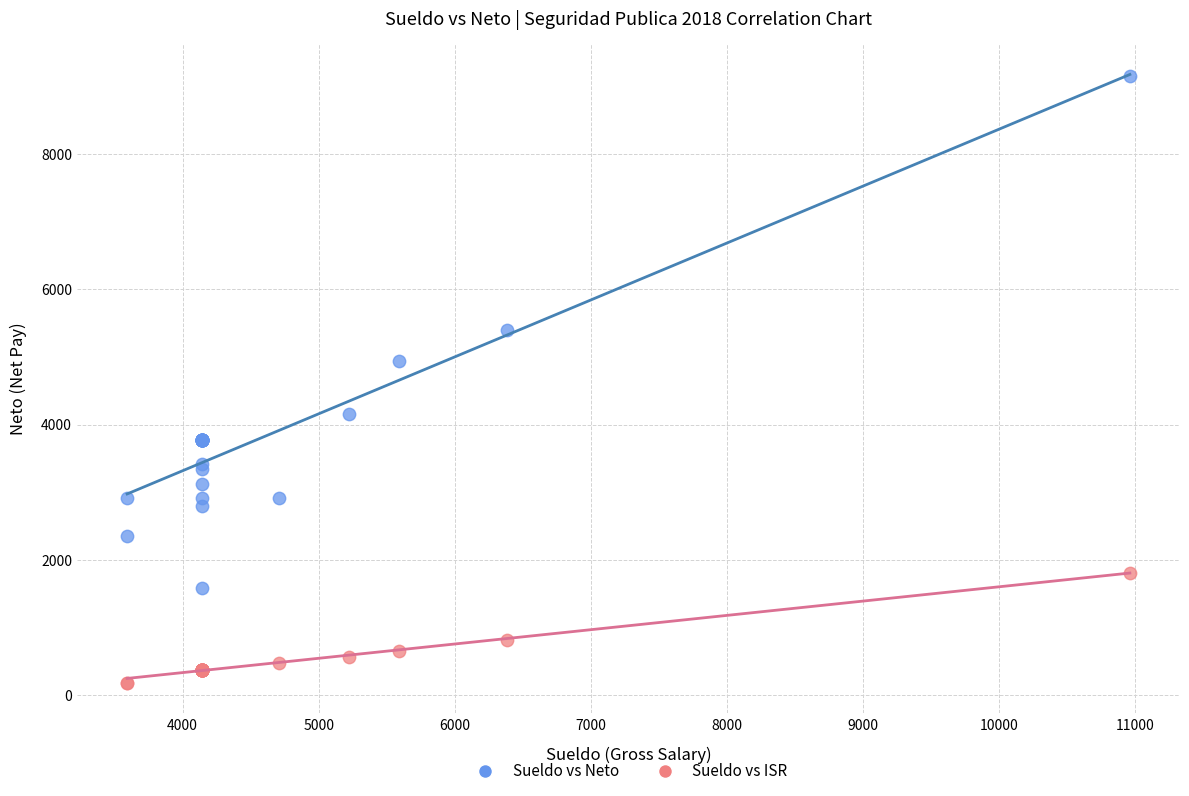

Across all series, what Y value is closest to 4664?

4944.2